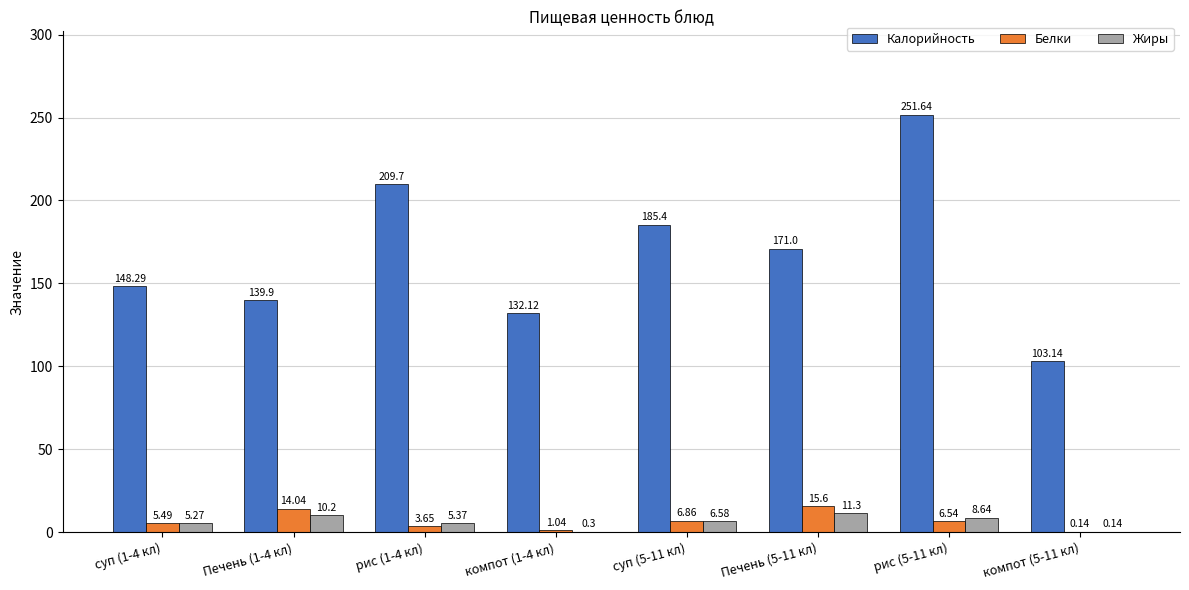

What is the average value of the Белки series?

6.7